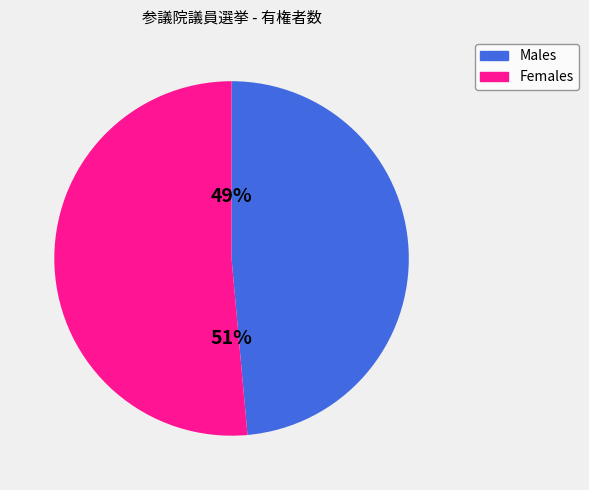

Is there any slice that represents more than half of the pie?

Yes